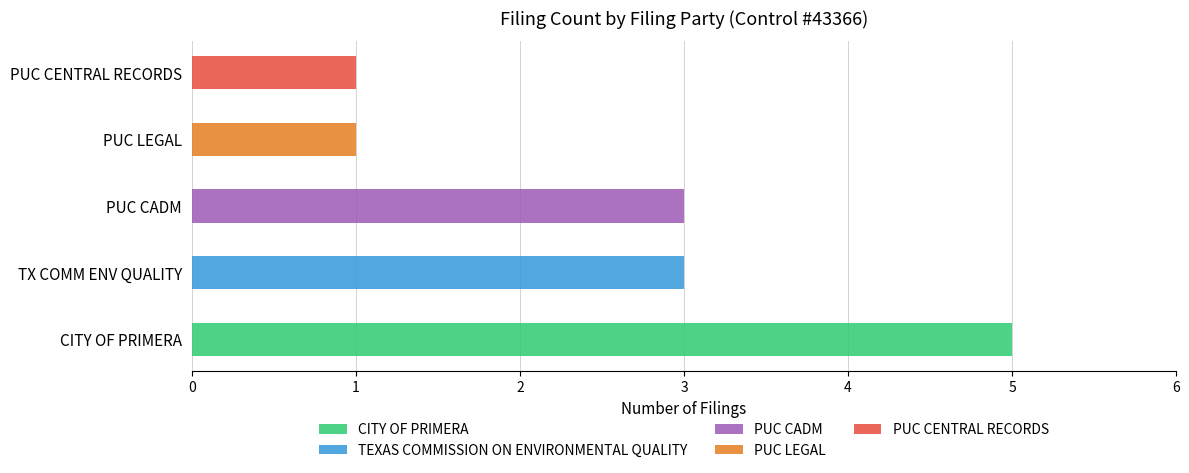

What is the average value of the TEXAS COMMISSION ON ENVIRONMENTAL QUALITY series?

3